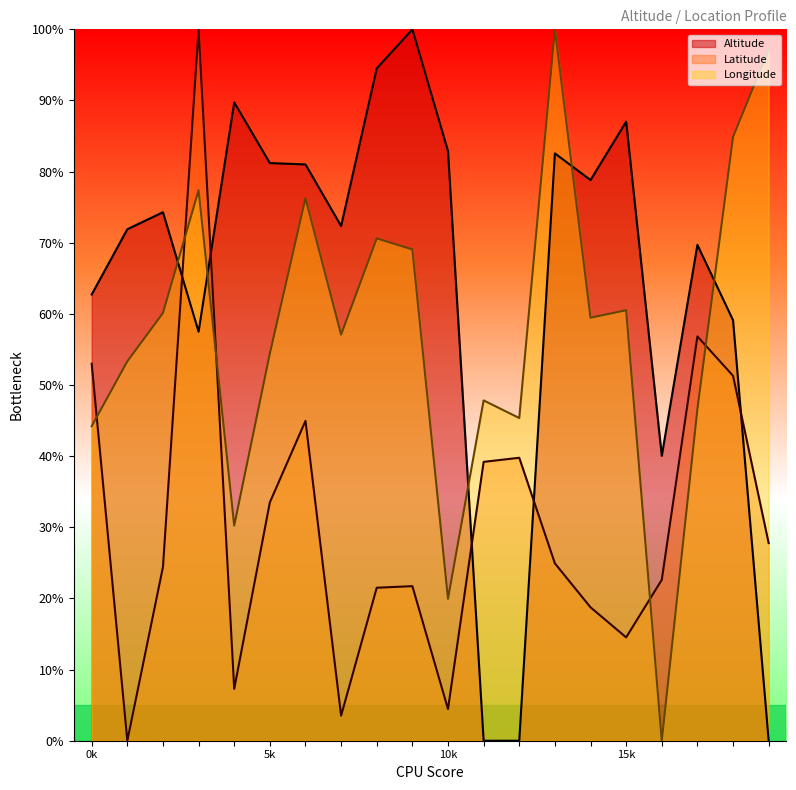

At which label is Latitude closest to 50?

Hotel Cip